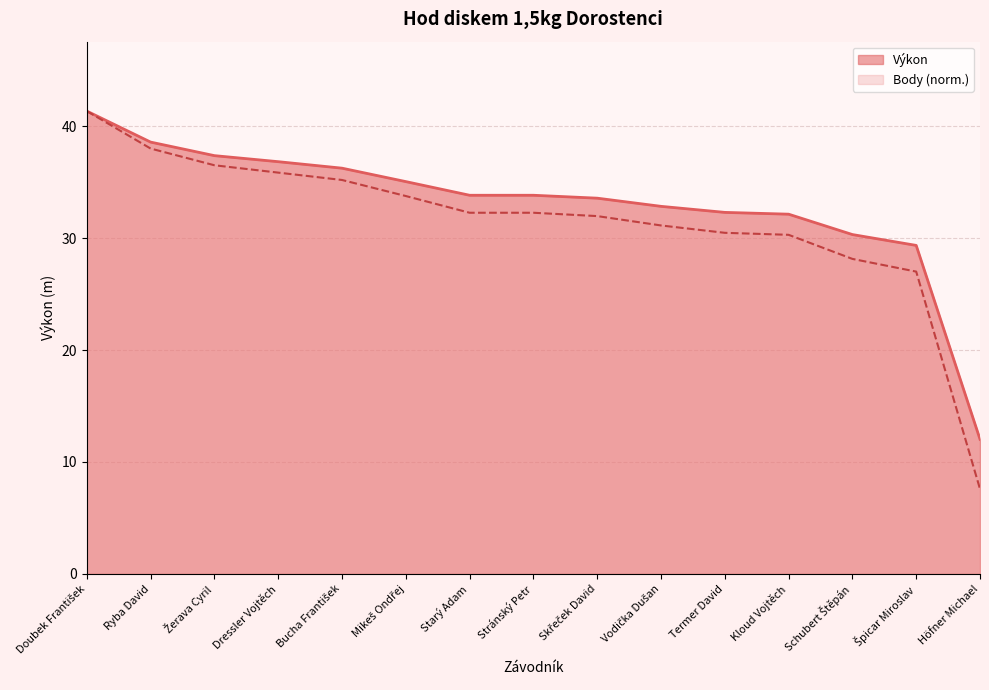

Rank the series by their maximum value, from lowest to highest.

Výkon, Body